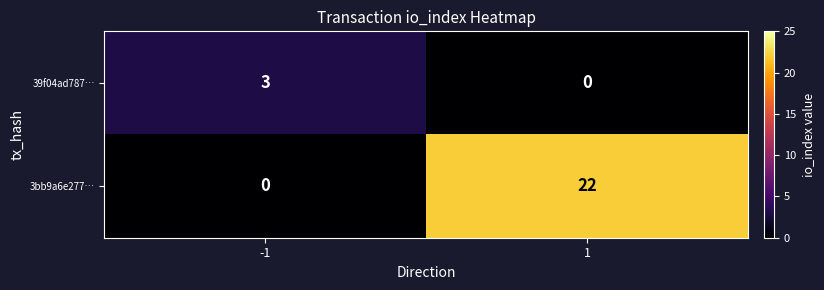

What is the sum of the 39f04ad787… values at -1 and 1?

3